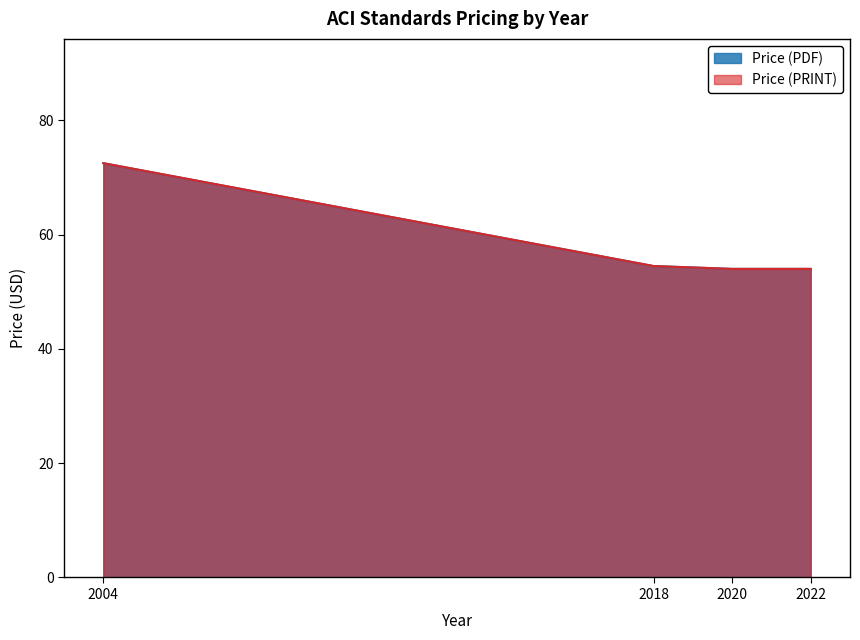

How many data points does each series have?

4